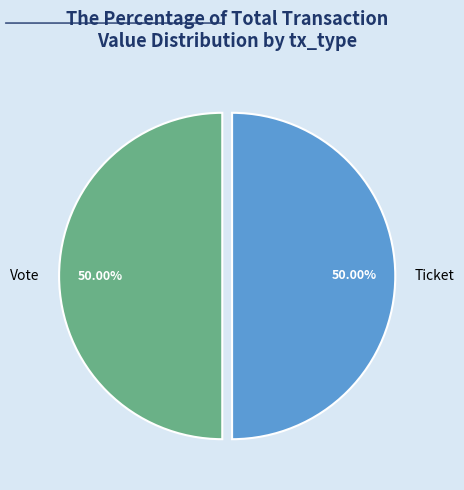

Approximately how many times larger is the value at Vote compared to Ticket?

1.0